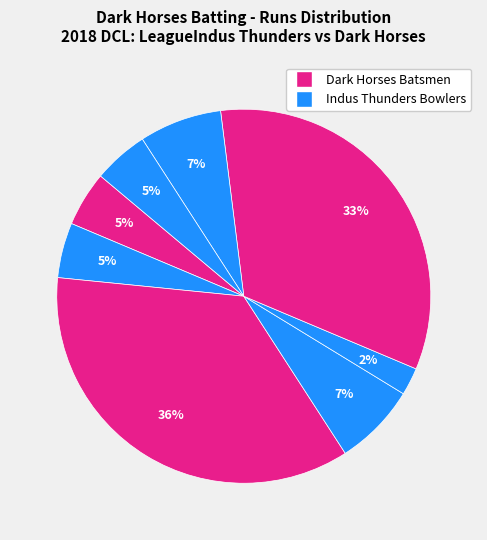

How many slices are in this pie chart?

8